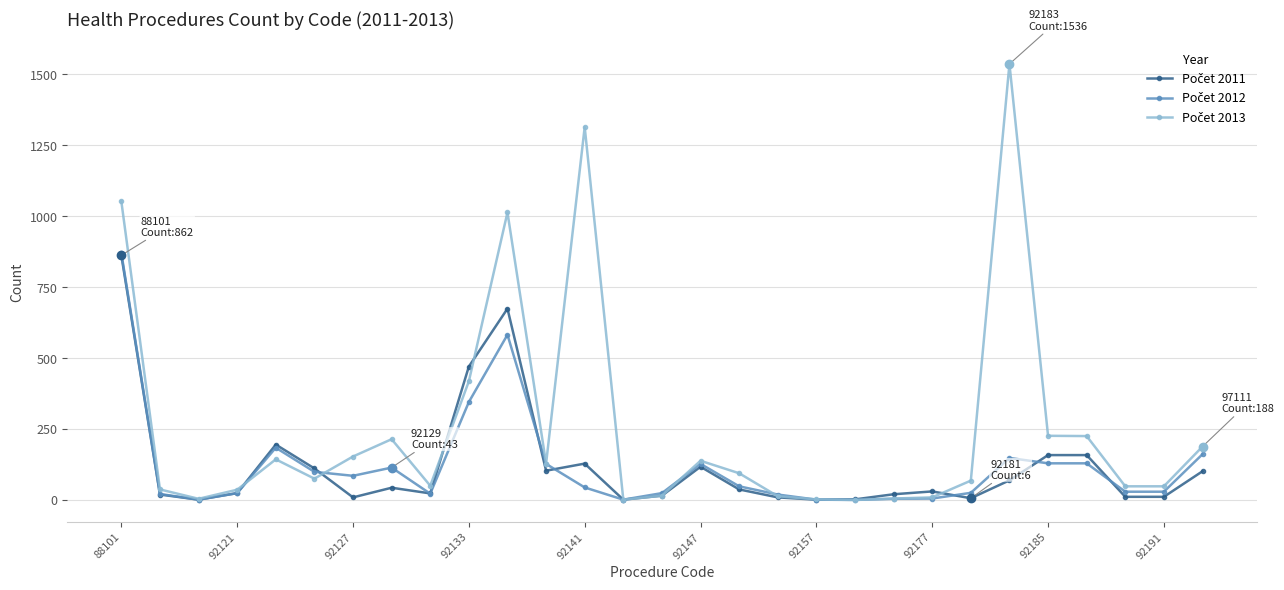

How many times do Počet 2012 and Počet 2013 cross each other?

5